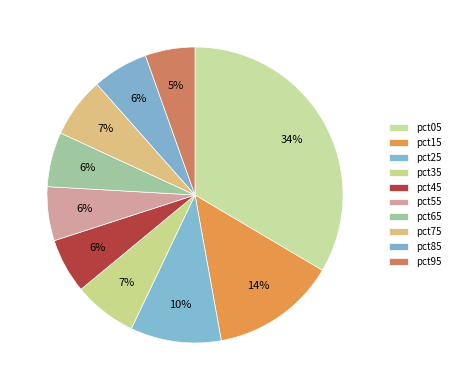

Approximately how many times larger is the value at pct25 compared to pct15?

0.7